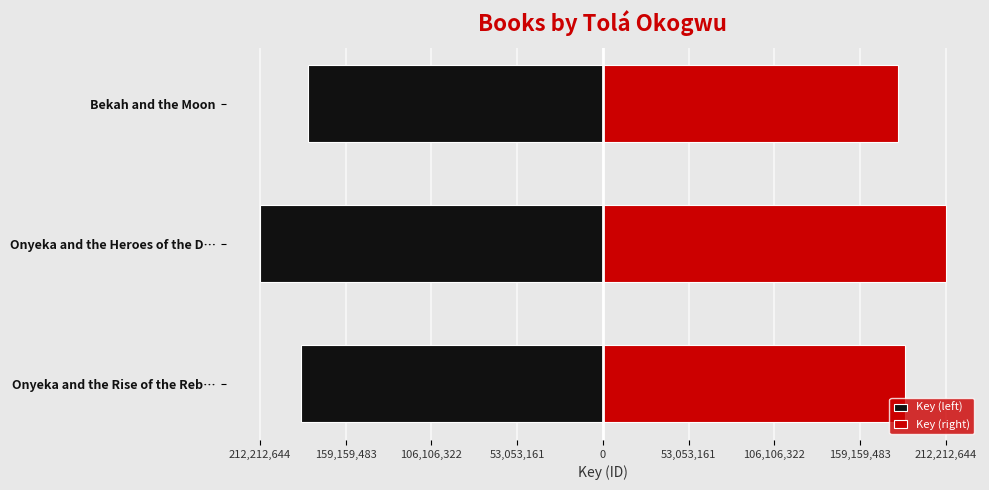

What is the greatest value displayed?

212212644